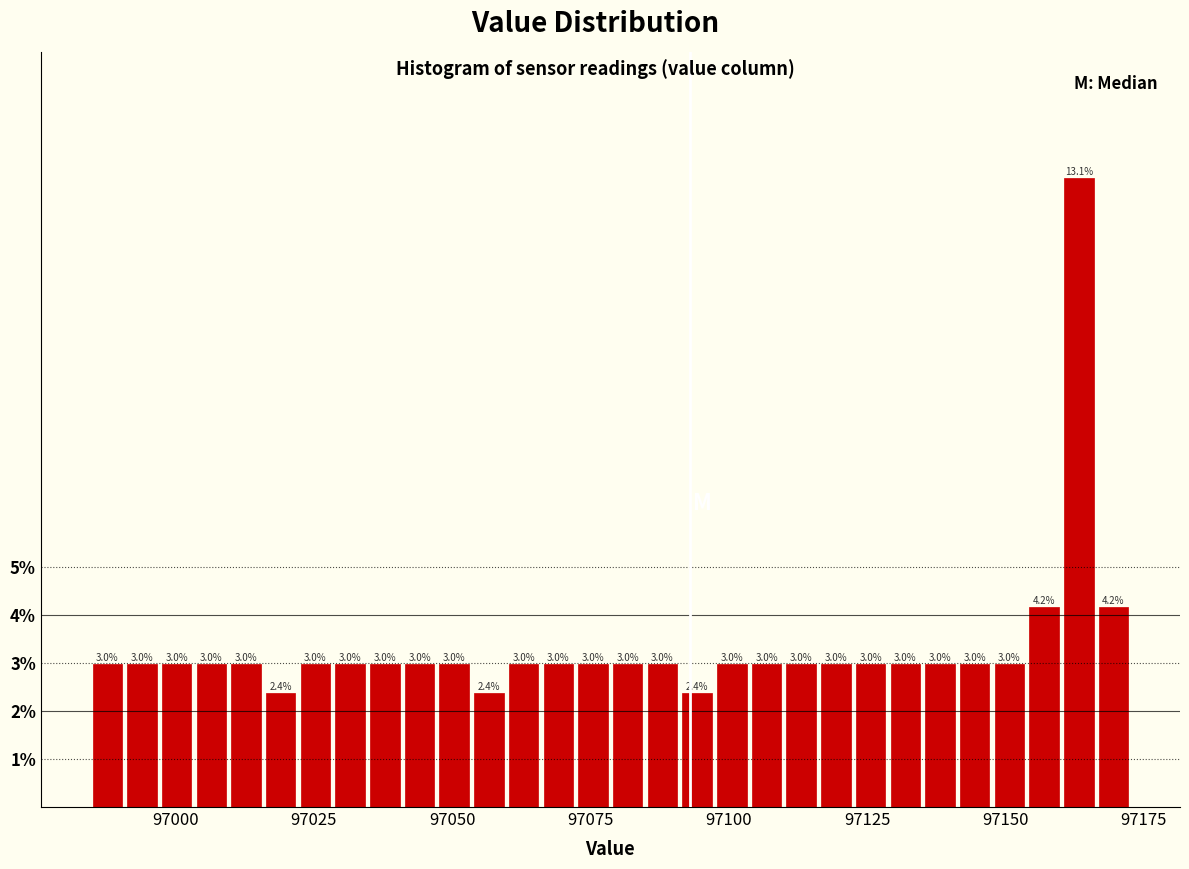

Read against the x-axis, roughly where is the centre of the tallest bar?

97165